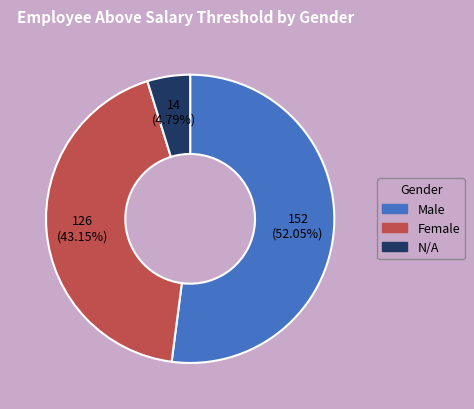

Does any single category account for the majority?

Yes